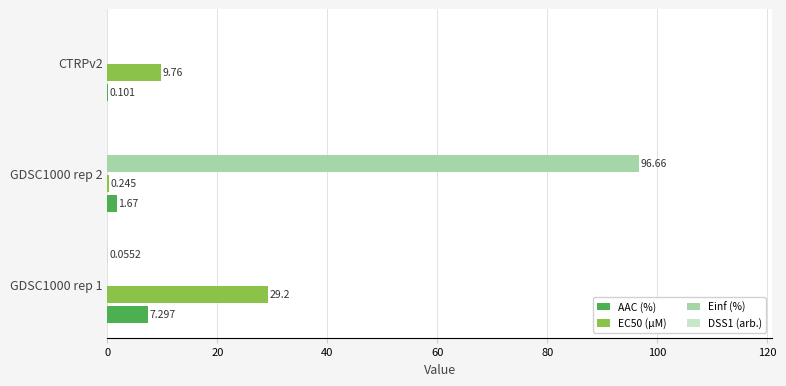

Which series has the largest total across all categories?

Einf (%)